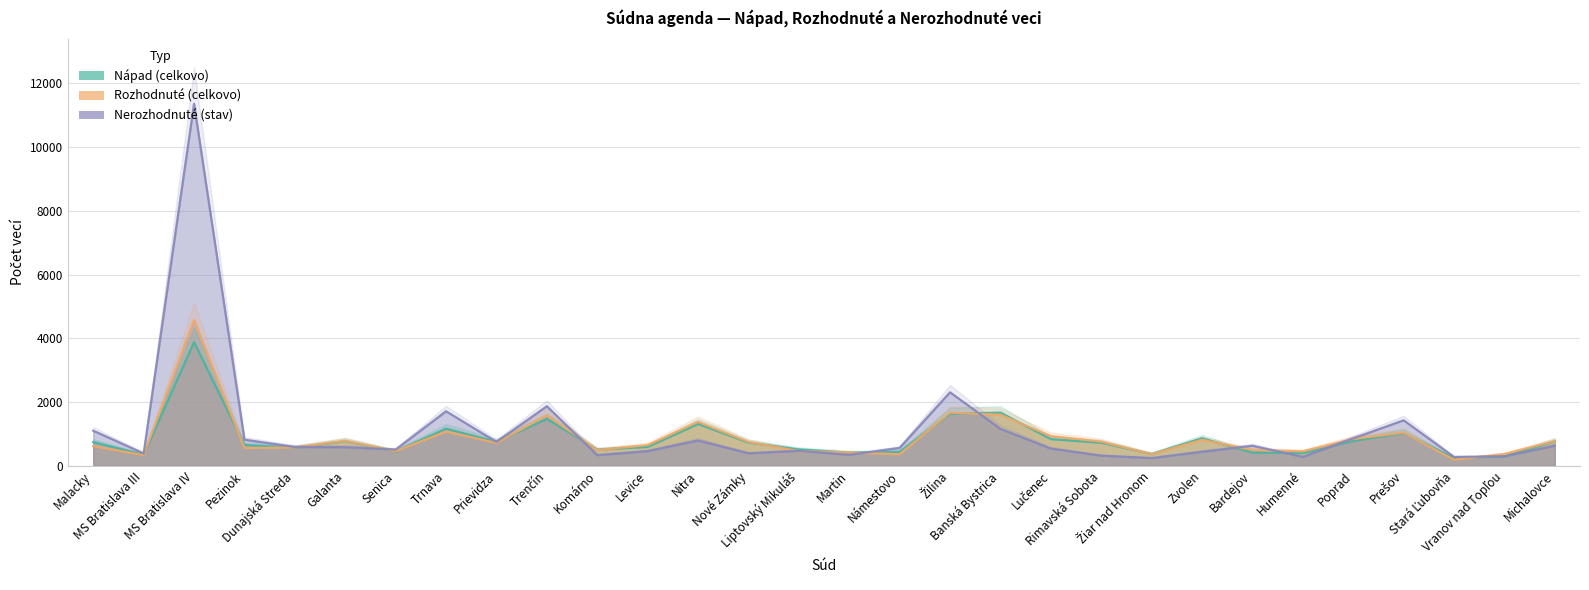

Which series changed the most between Liptovský Mikuláš and Lučenec?

Rozhodnuté (celkovo)